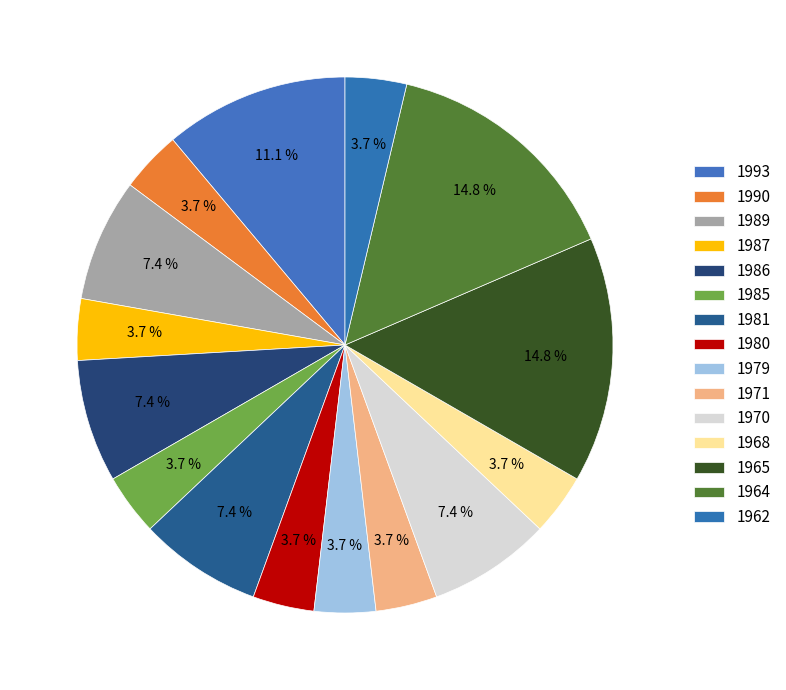

Rank the categories by value from highest to lowest.

1965, 1964, 1993, 1989, 1986, 1981, 1970, 1990, 1987, 1985, 1980, 1979, 1971, 1968, 1962